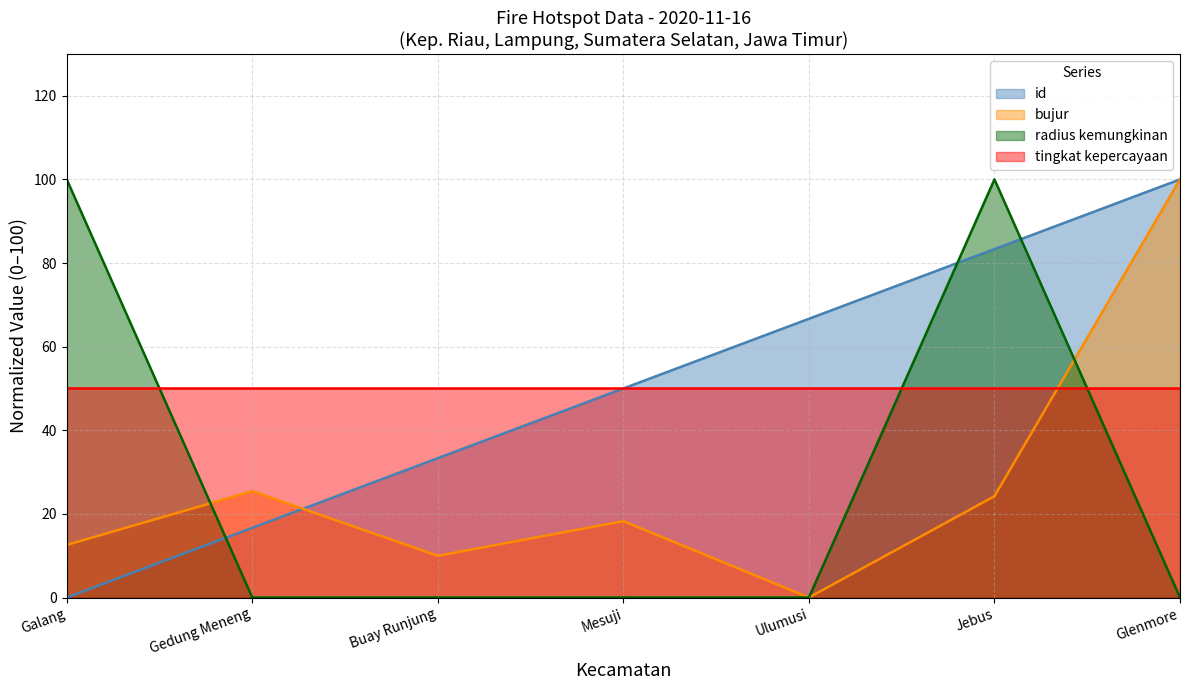

At which category is the sum across all series the highest?

Jebus